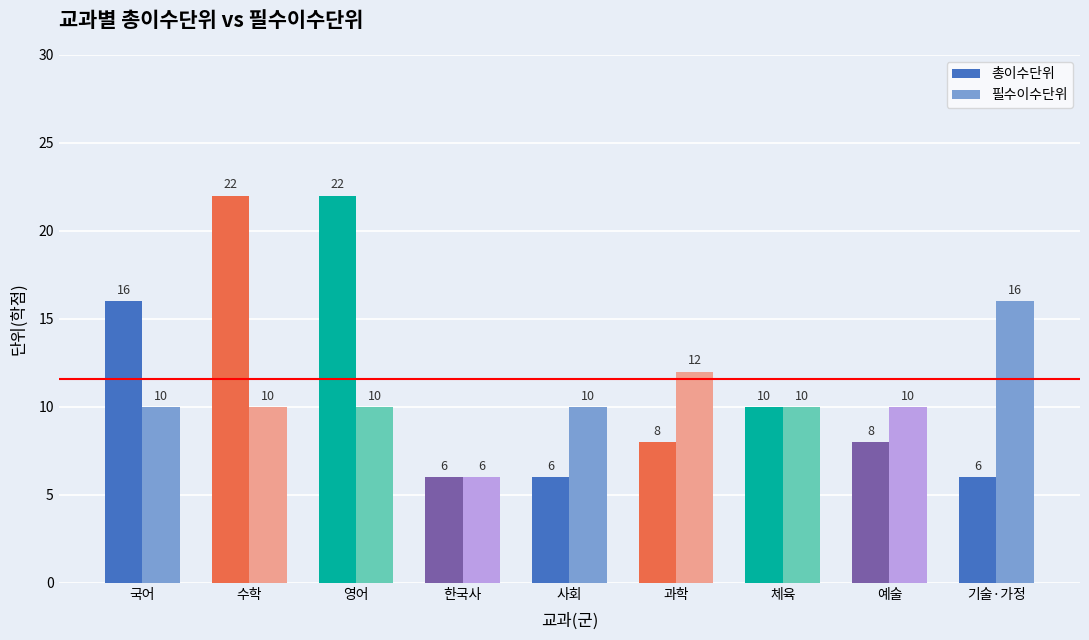

What is the spread (max minus min) of values at 기술·가정?

10